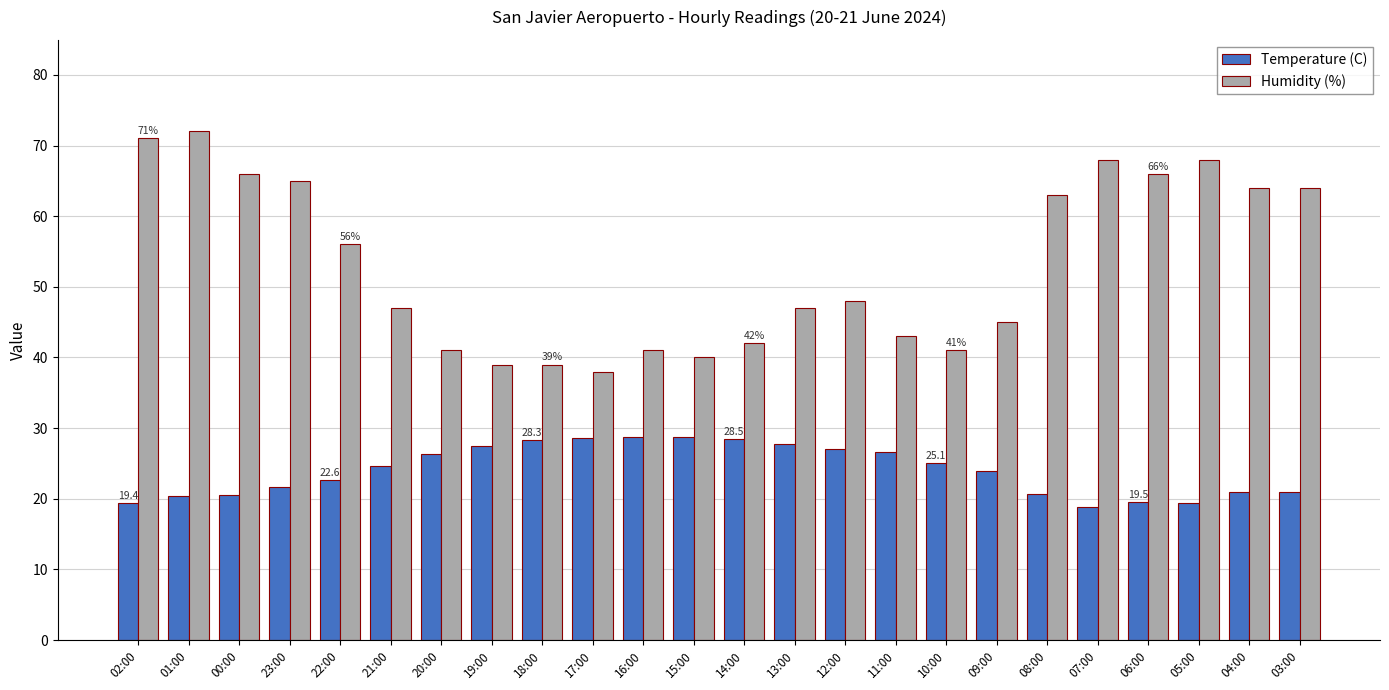

Is it true that Temperature (C) equals 22.6 at 22:00?

True